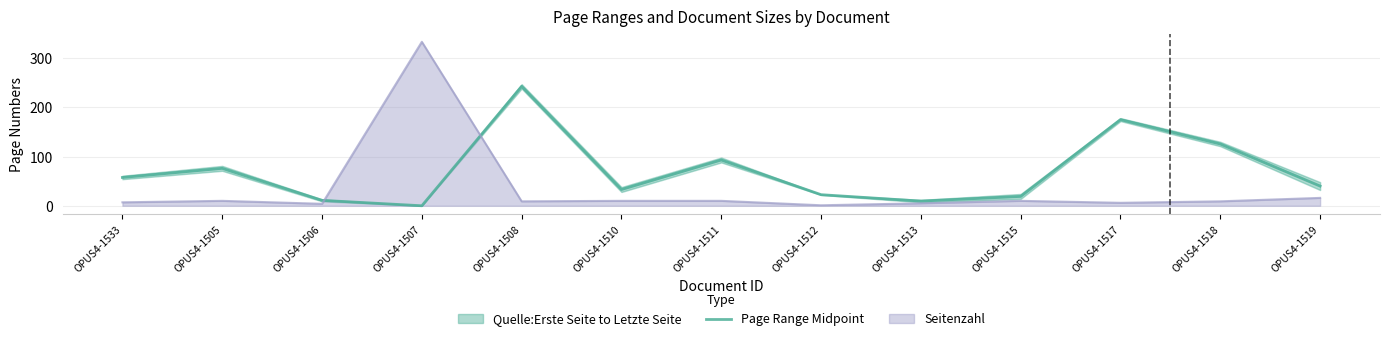

Reading left to right, transcribe all the data shown in this chart.

57.5	76.0	11.0	0.0	242.5	33.0	93.0	22.5	9.5	19.0	175.0	125.5	40.0